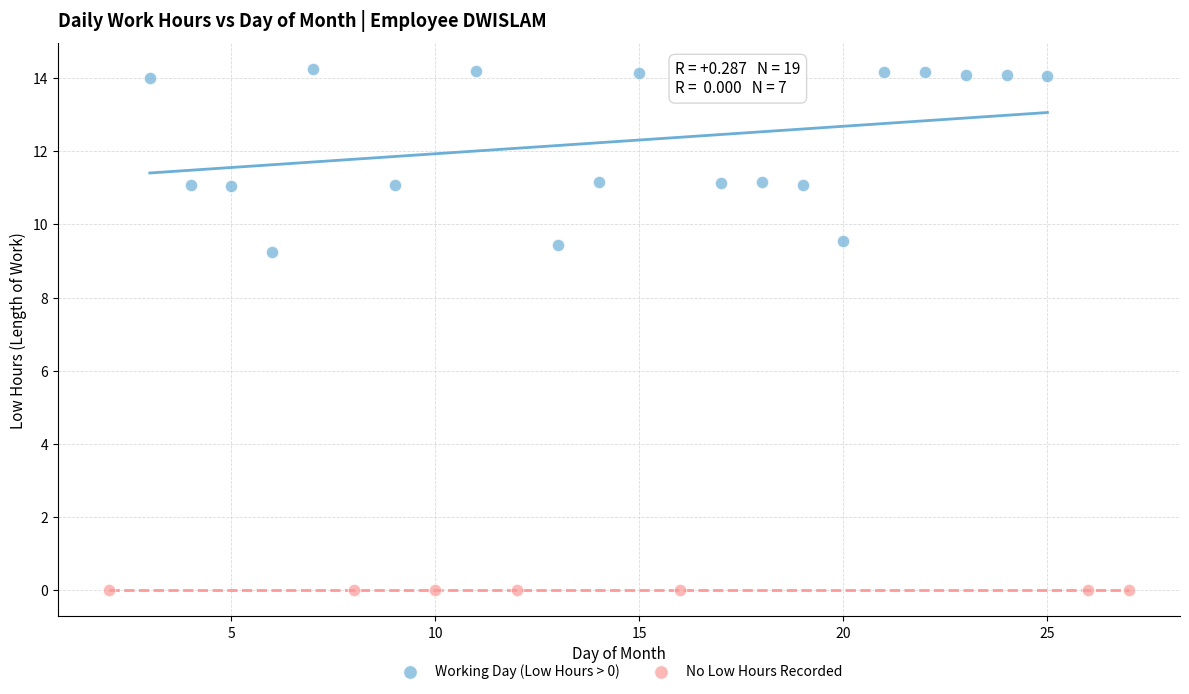

Which series contains the lowest Y value?

No Low Hours Recorded